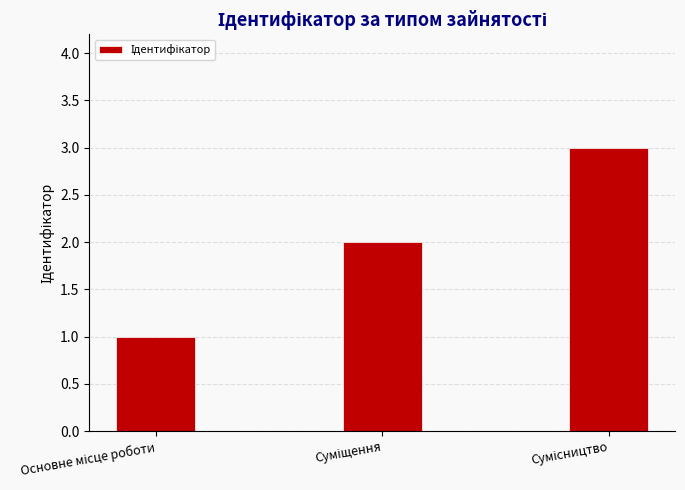

What is the sum of all values?

6